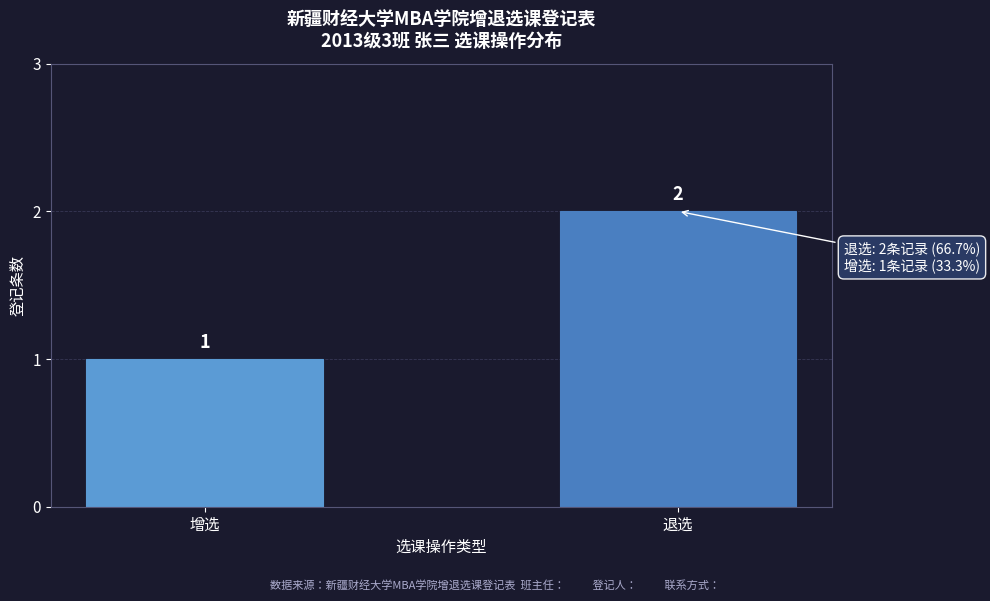

Reading right to left, transcribe all the data shown in this chart.

2	1